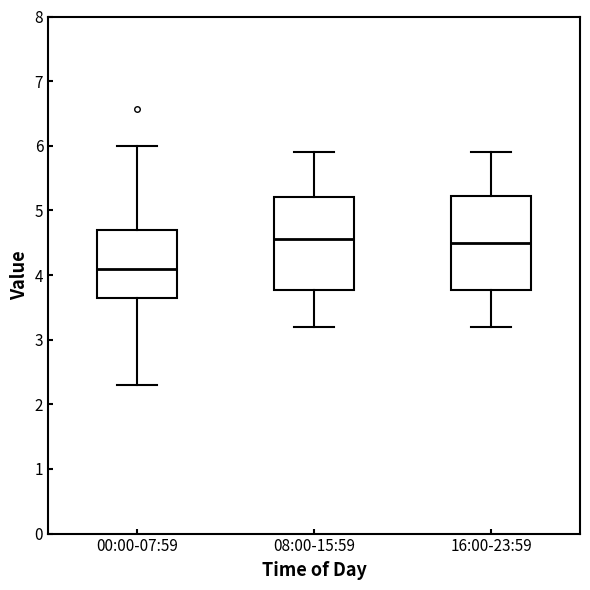

Where is the upper edge of the box for 00:00-07:59 on the y-axis? The values are not printed on the chart, so give them approximately, as read against the axis.

4.7